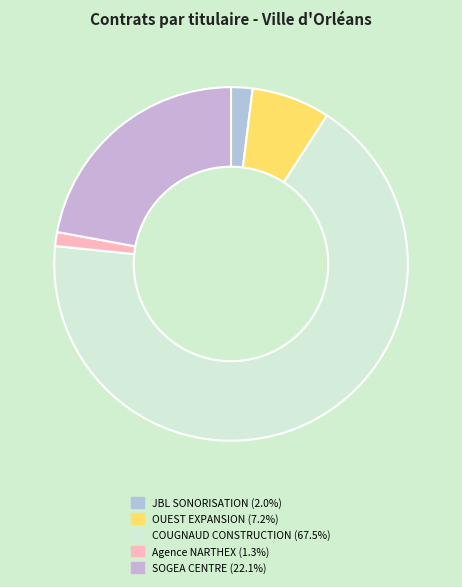

Does any single category account for the majority?

Yes